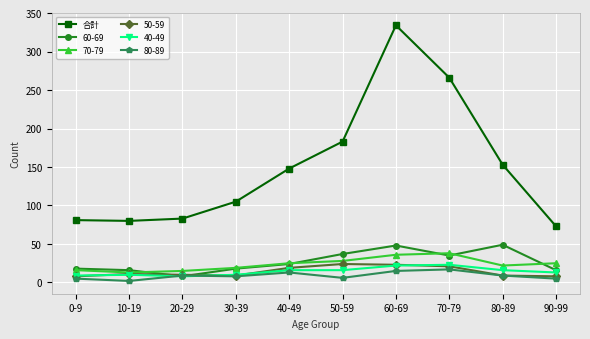

How many series are shown in this chart?

6